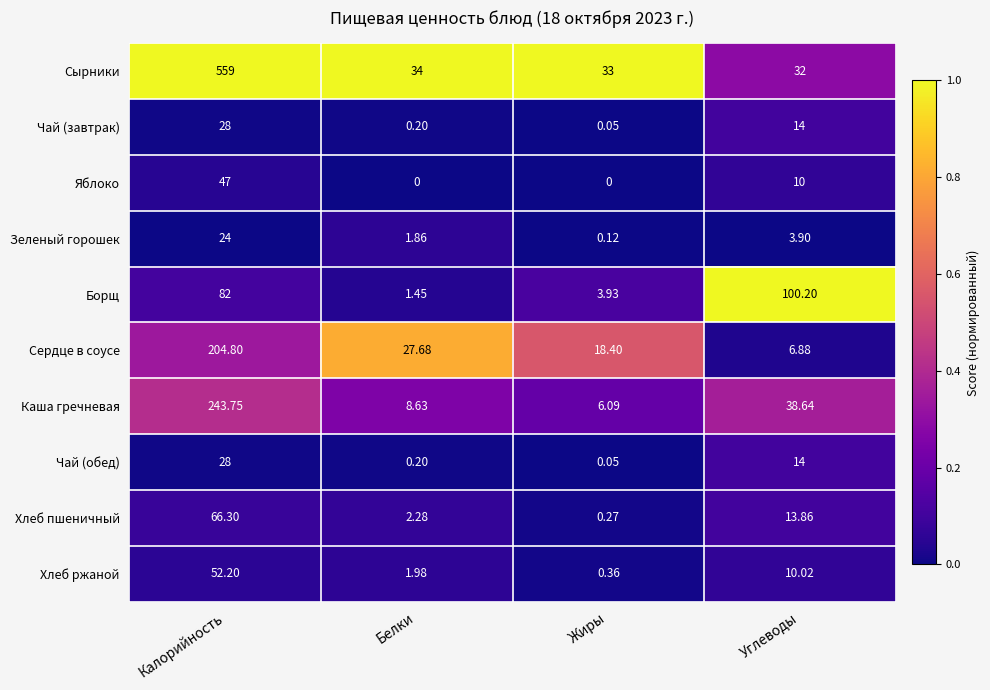

Where does the Каша гречневая series first go above 38?

Калорийность